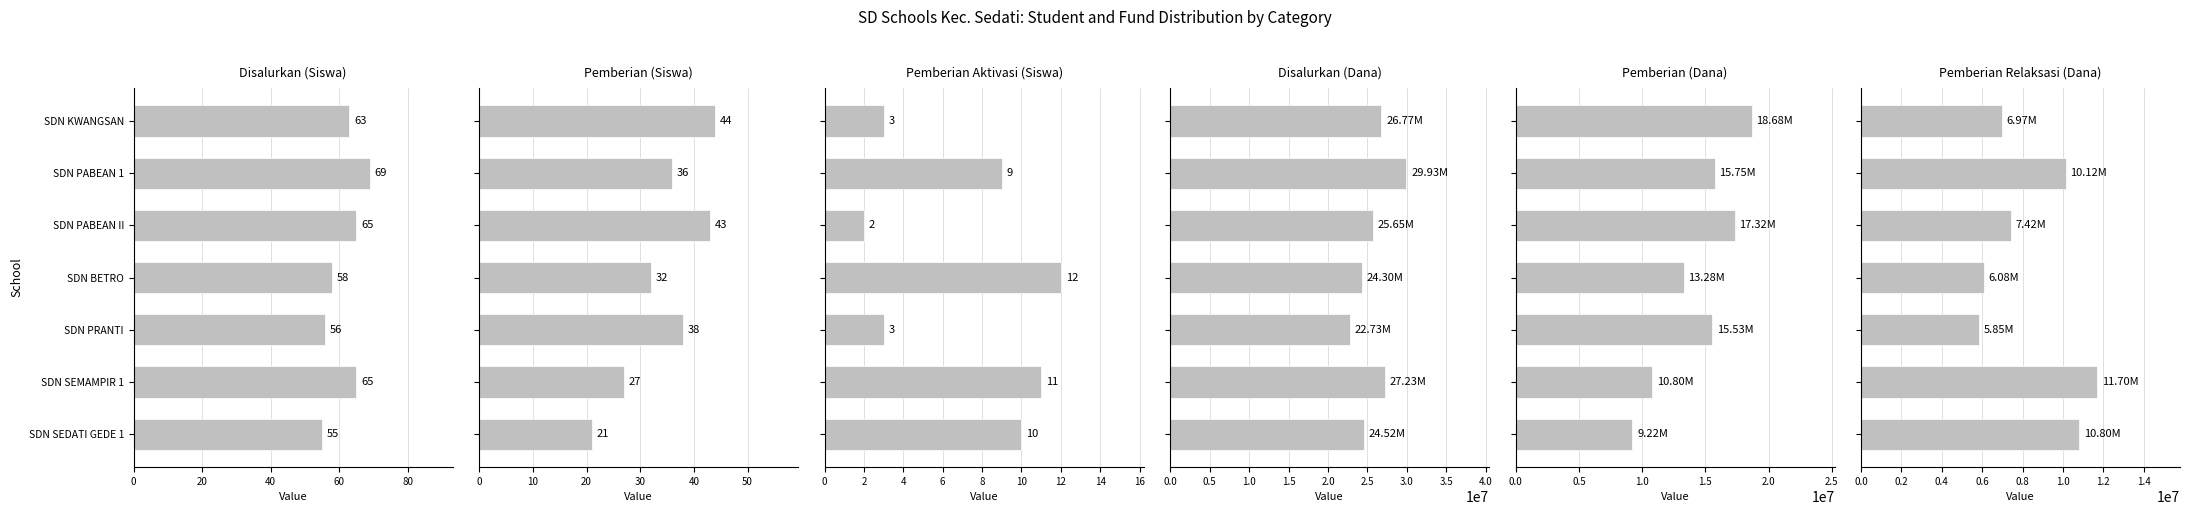

Read the Disalurkan (Dana) value at SDN PABEAN II.

25650000